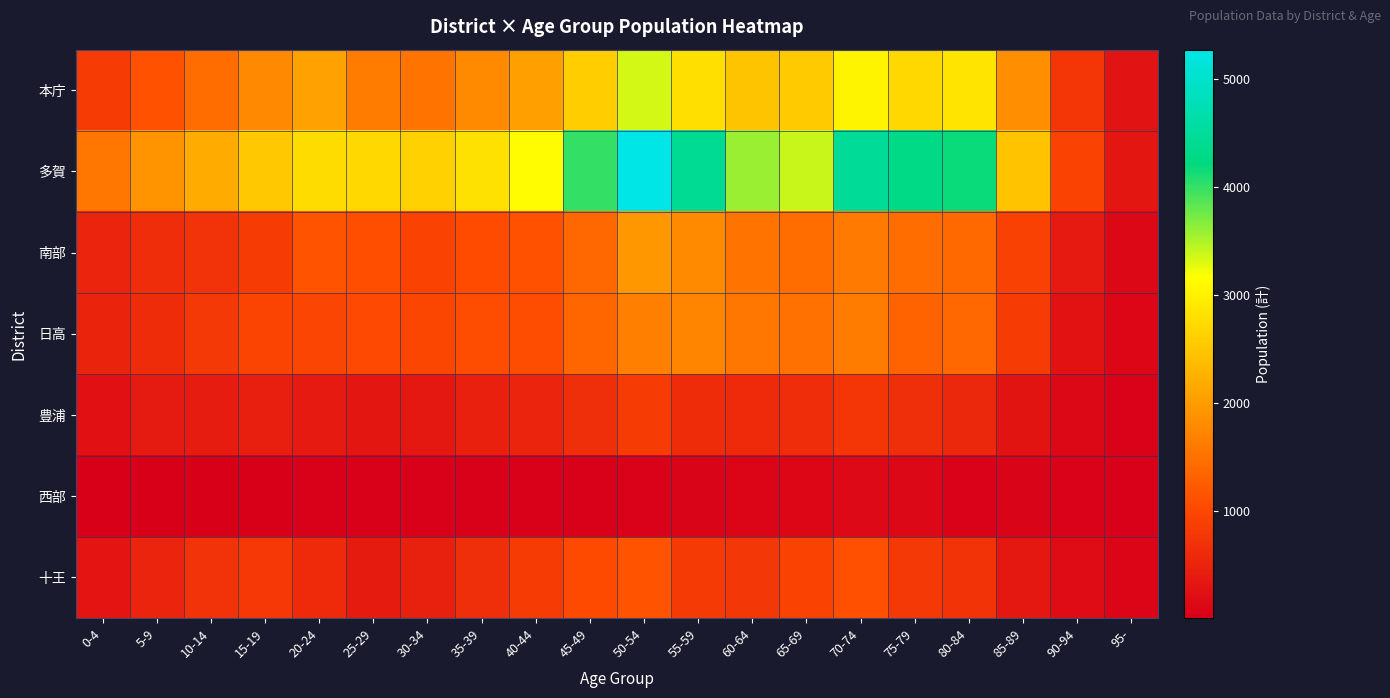

At 90-94, list the series in order from smallest to largest.

西部, 豊浦, 十王, 日高, 南部, 本庁, 多賀